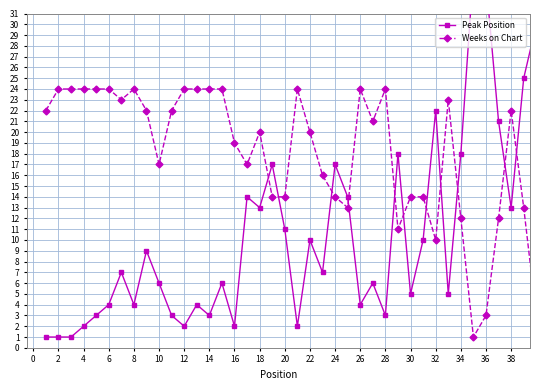

What are all the series names shown in the legend?

Peak Position, Weeks on Chart